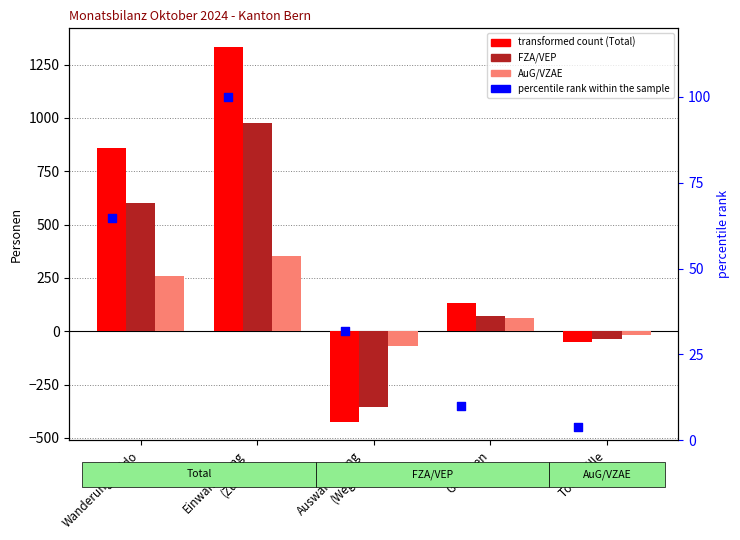

What are all the series names shown in the legend?

Total, FZA/VEP, AuG/VZAE, percentile rank within the sample